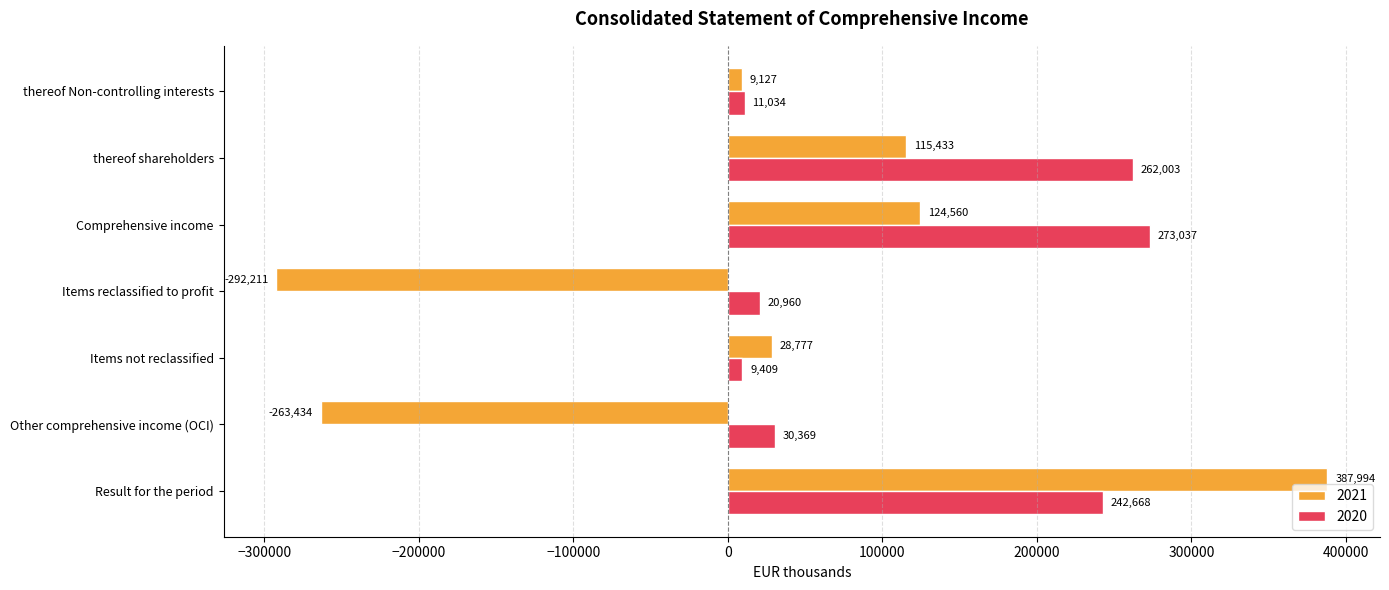

Rank the series by their maximum value, from highest to lowest.

2021, 2020